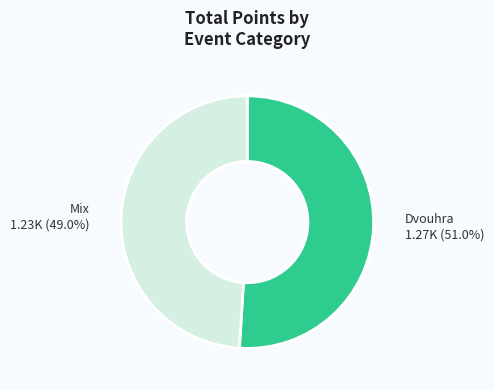

How many segments does this pie chart have?

2